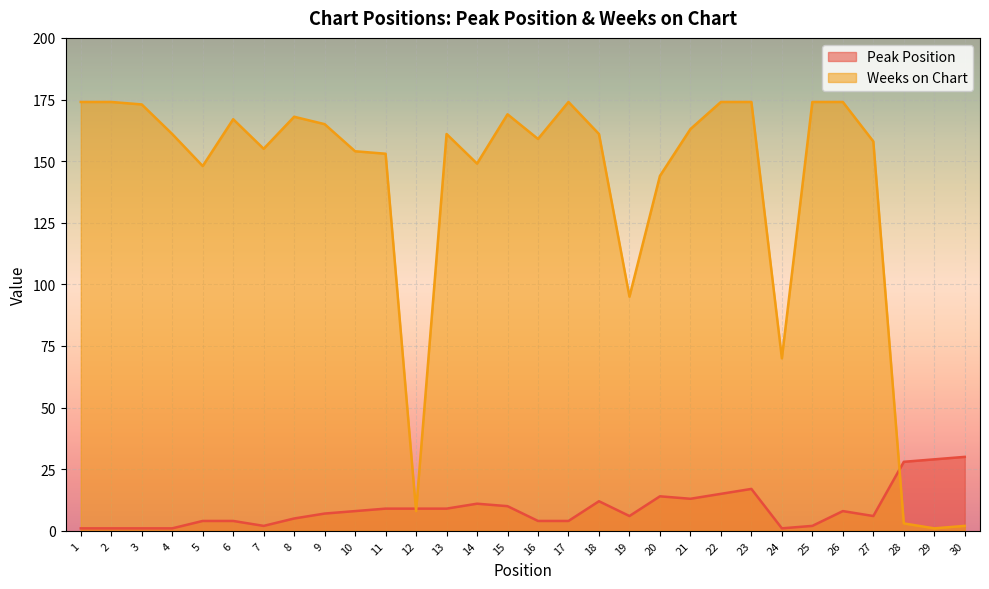

Rank the series at 22 from highest to lowest value.

Weeks on Chart, Peak Position